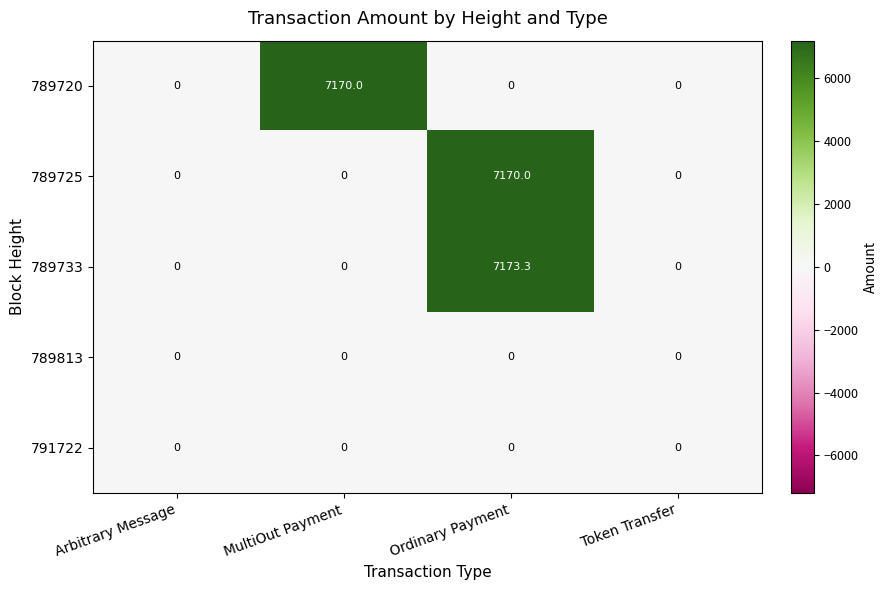

Between Arbitrary Message and MultiOut Payment, which series saw the biggest shift?

789720